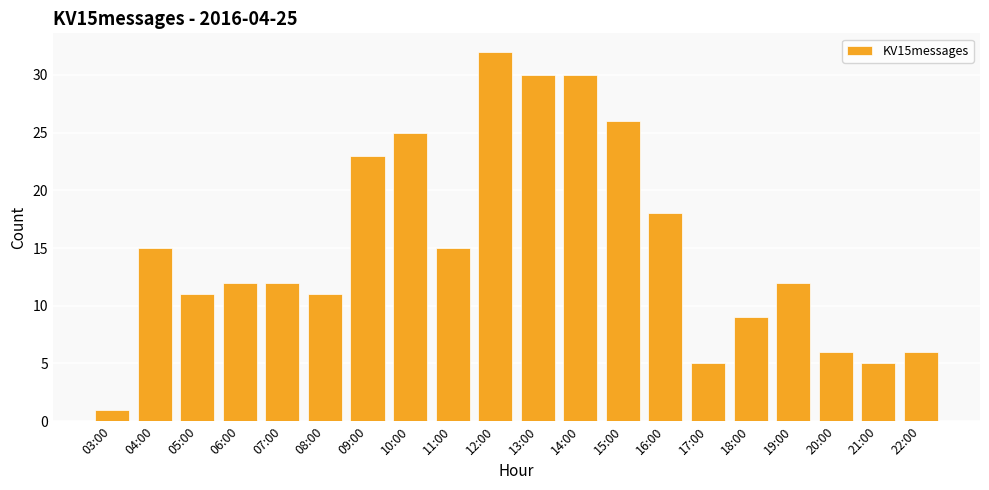

Where does the data first go above 12?

04:00